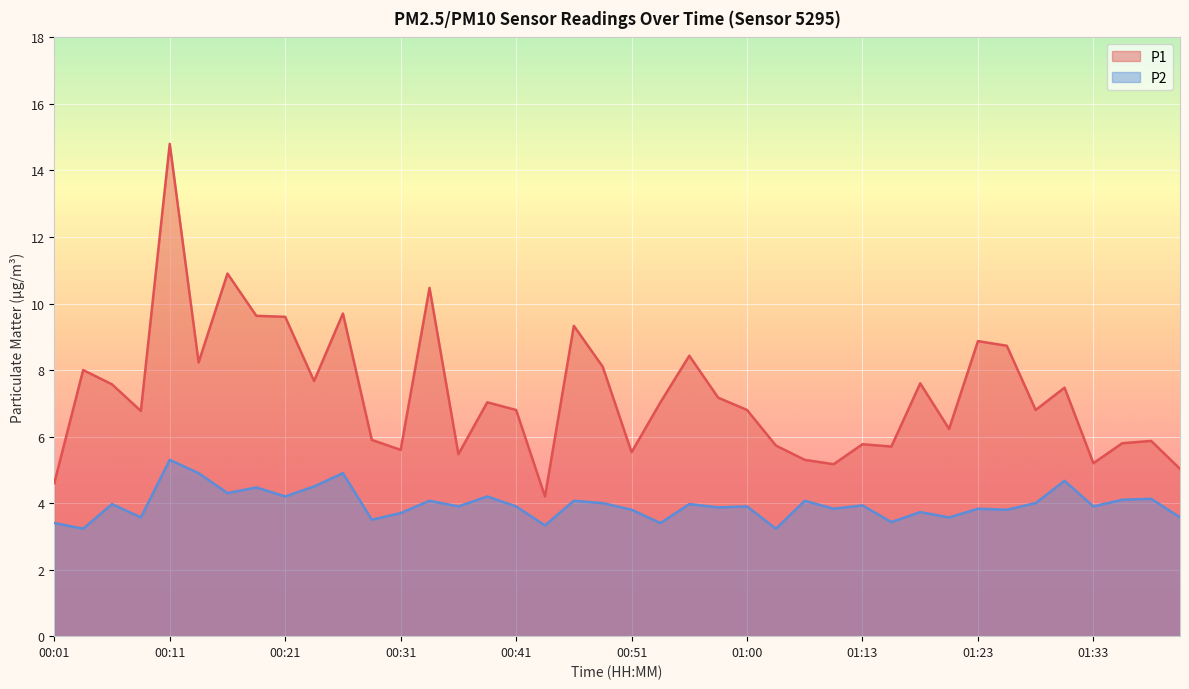

What value does the P1 series have at 00:24?

7.7